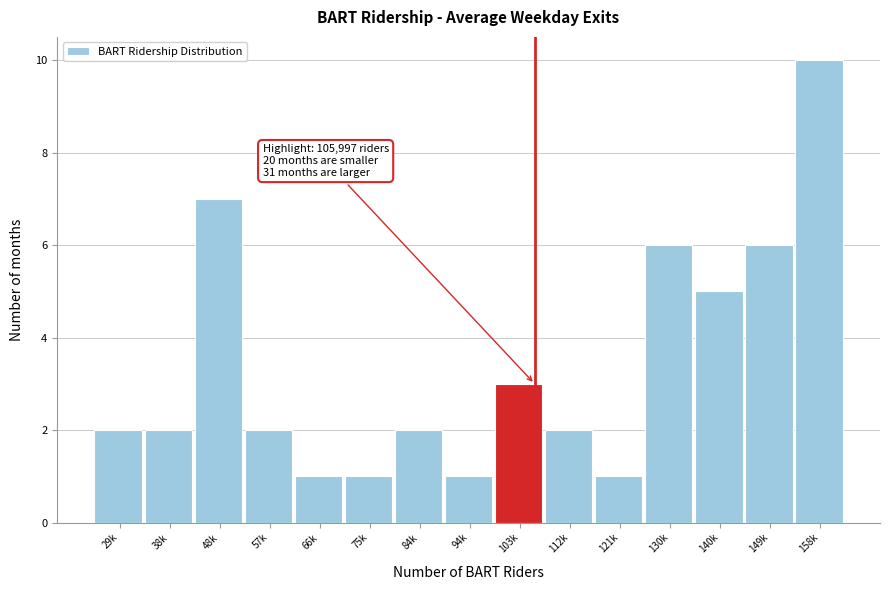

Reading left to right, extract all data points from this chart.

2	2	7	2	1	1	2	1	3	2	1	6	5	6	10